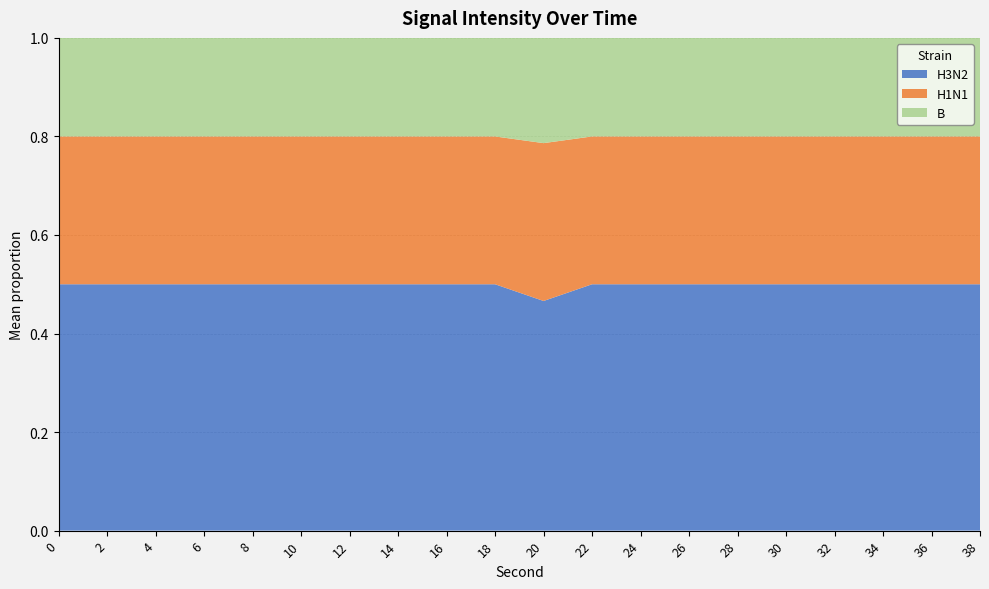

What is the total value across all series at 16?

1.0